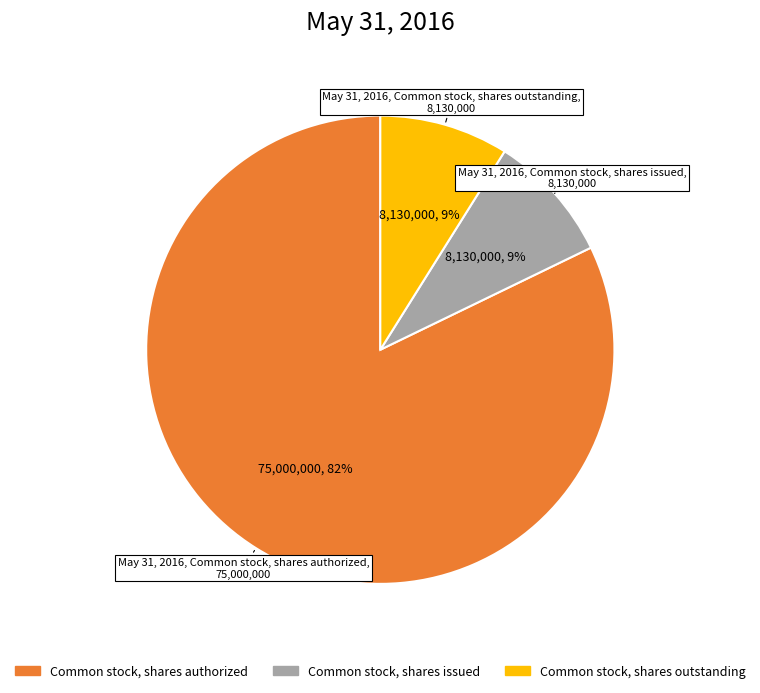

Is there any slice that represents more than half of the pie?

Yes